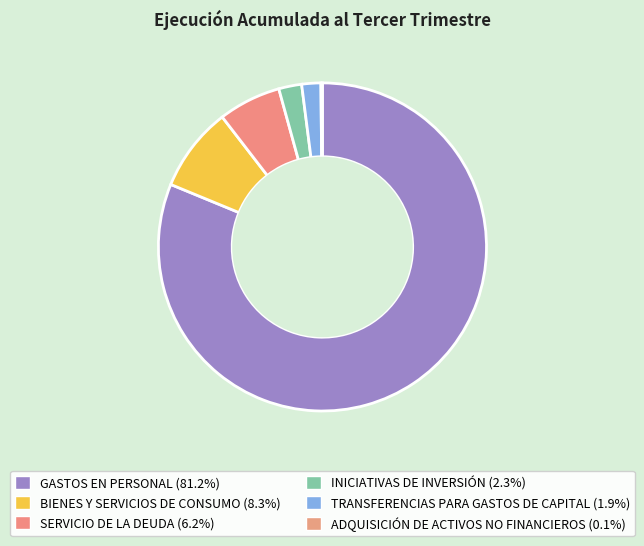

To the nearest percent, what portion does INICIATIVAS DE INVERSIÓN represent?

2%